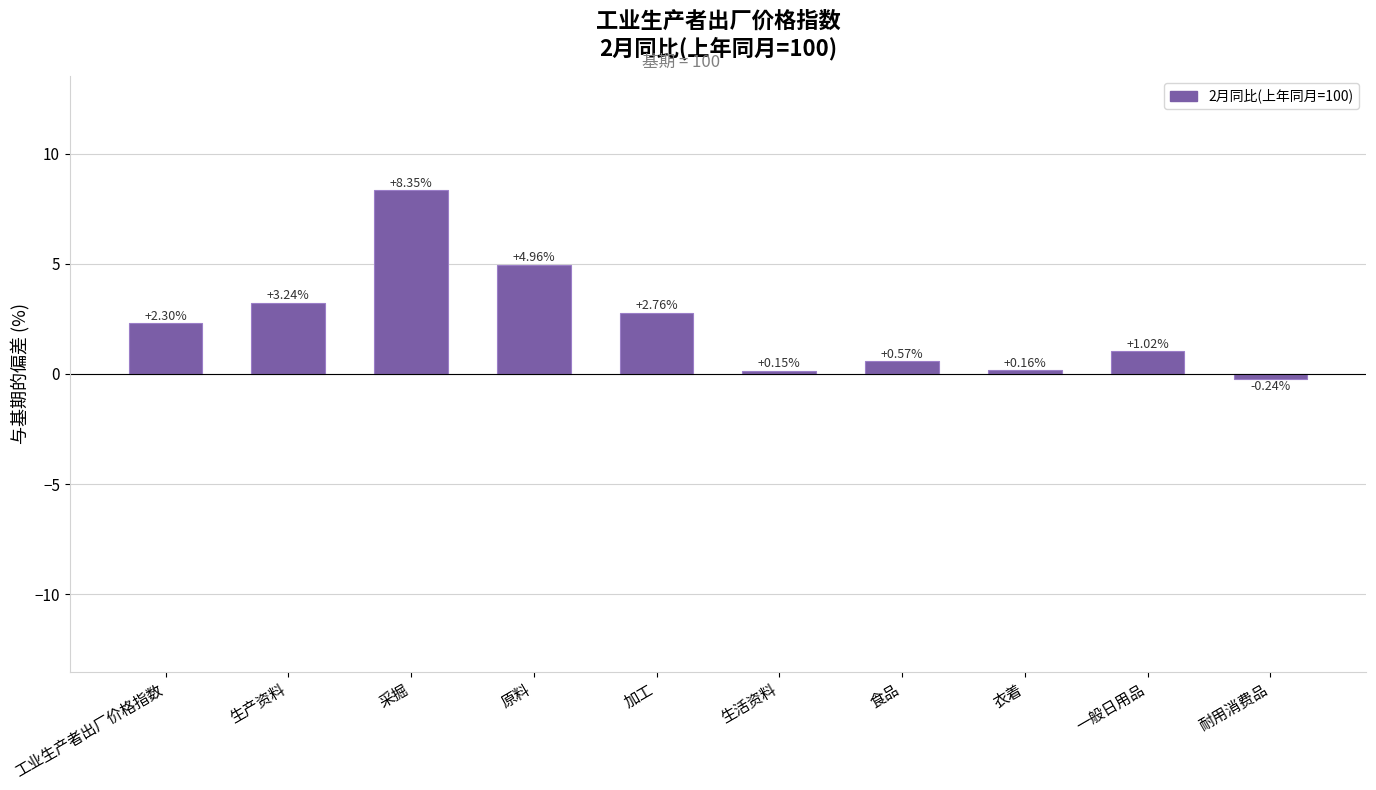

What is the difference between the maximum and minimum values?

8.6